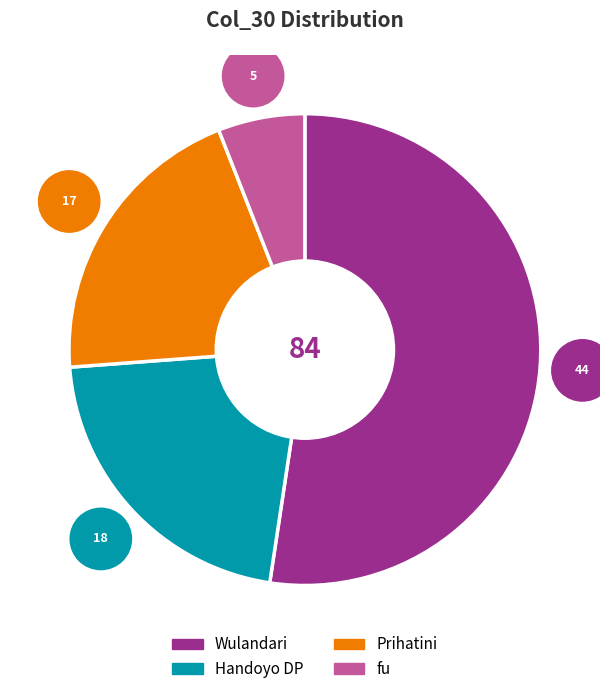

Does Wulandari account for over 50% of the chart?

Yes